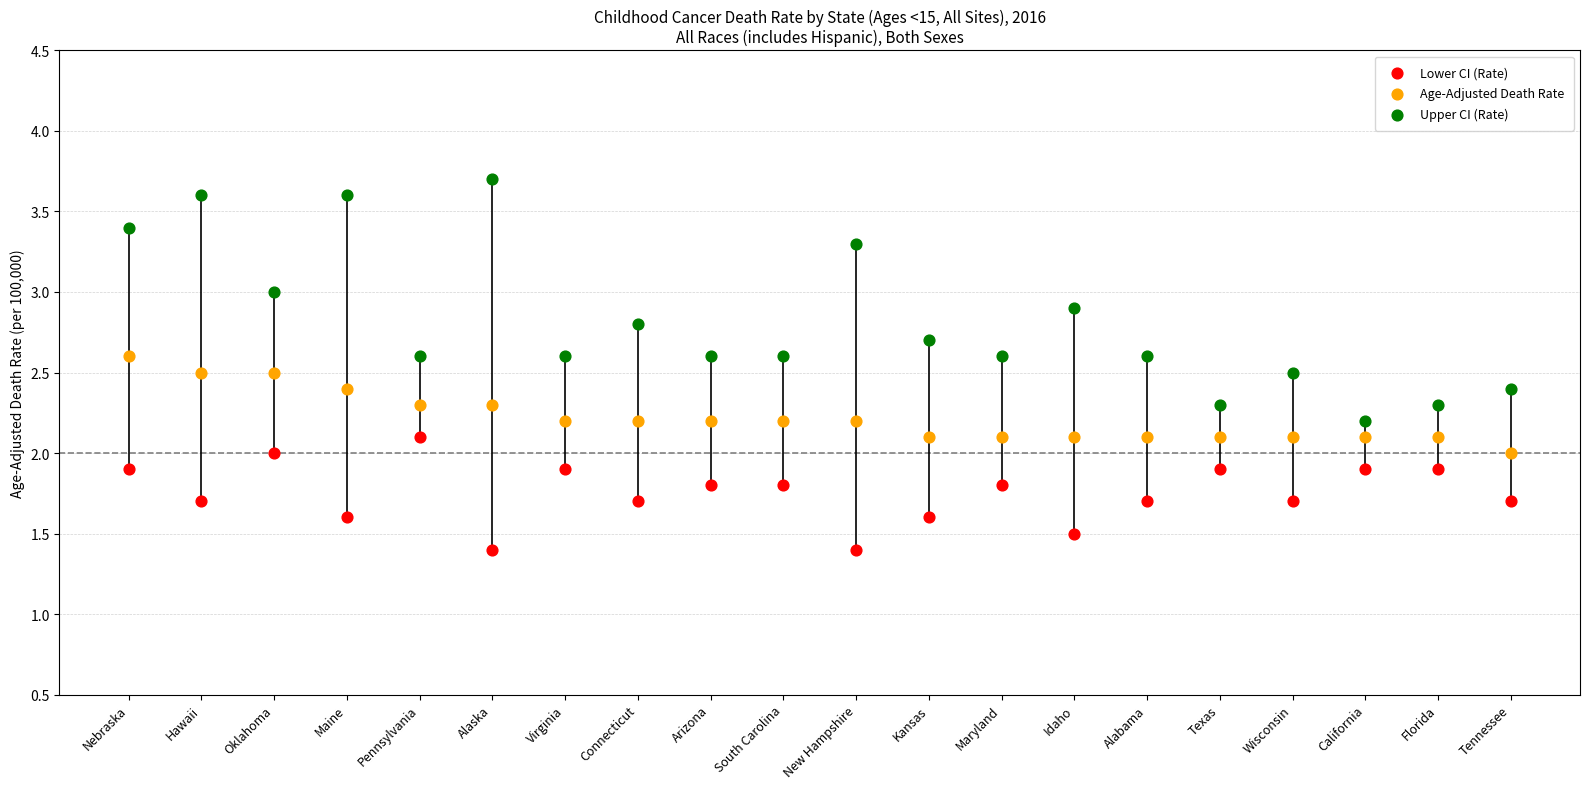

Which series has the largest Y range (max minus min)?

Upper CI (Rate)